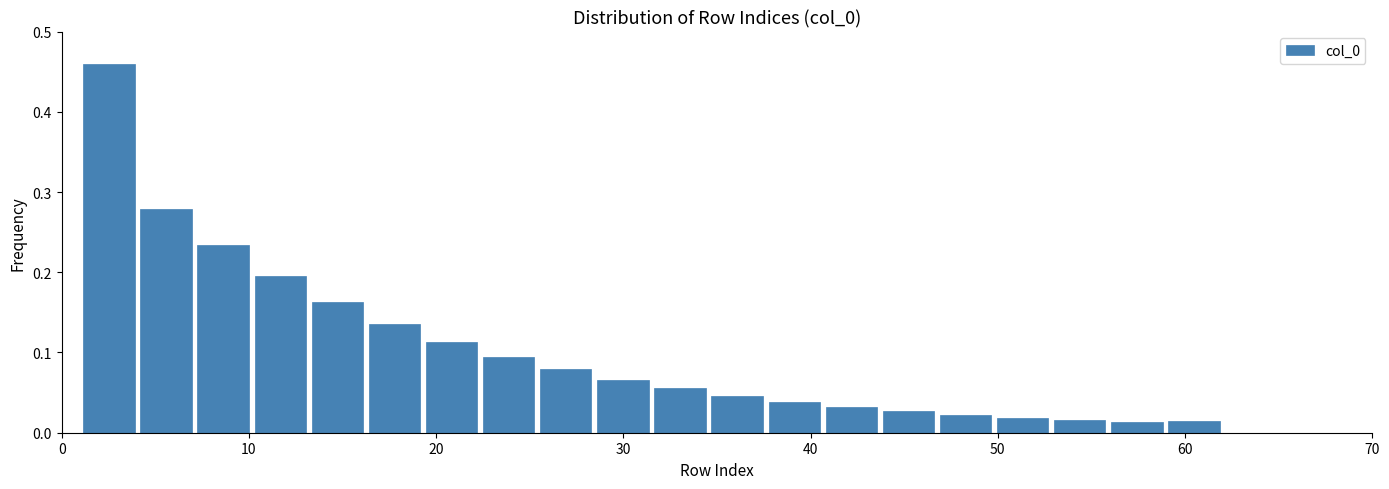

Read against the x-axis, roughly where is the centre of the tallest bar?

3